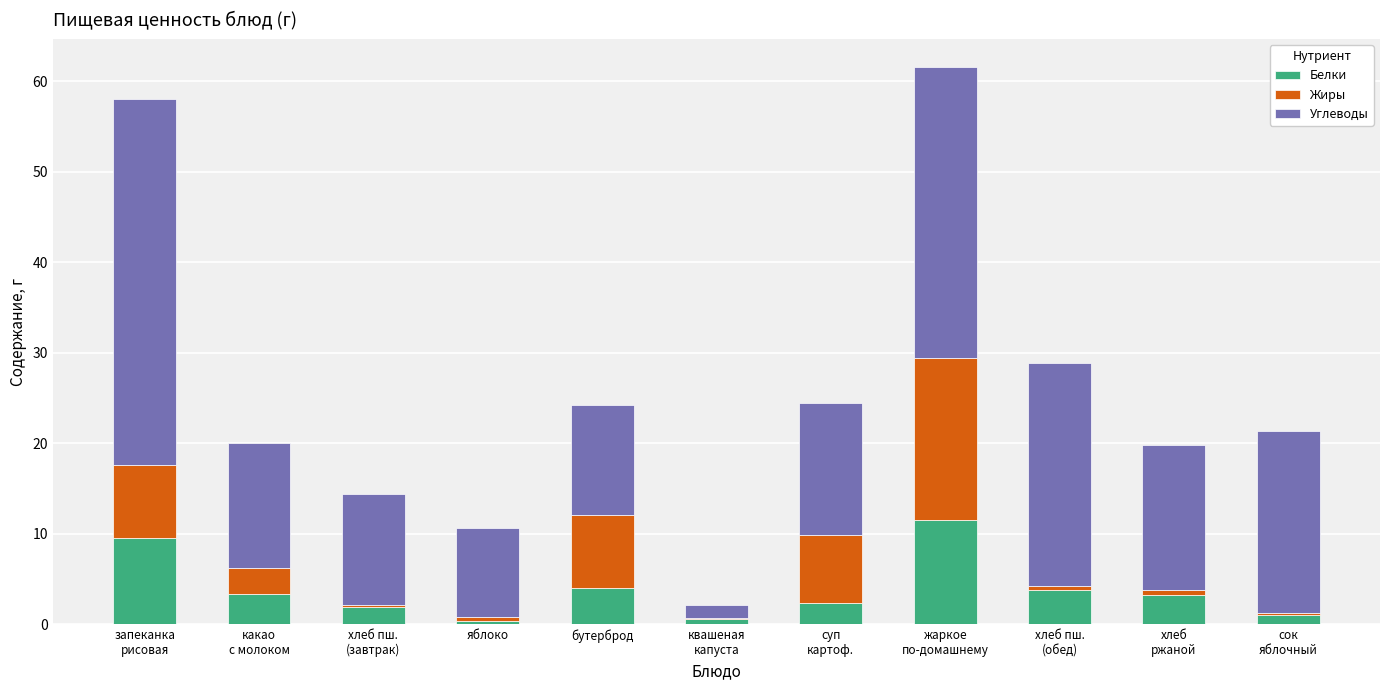

What is the maximum value for Белки?

11.5